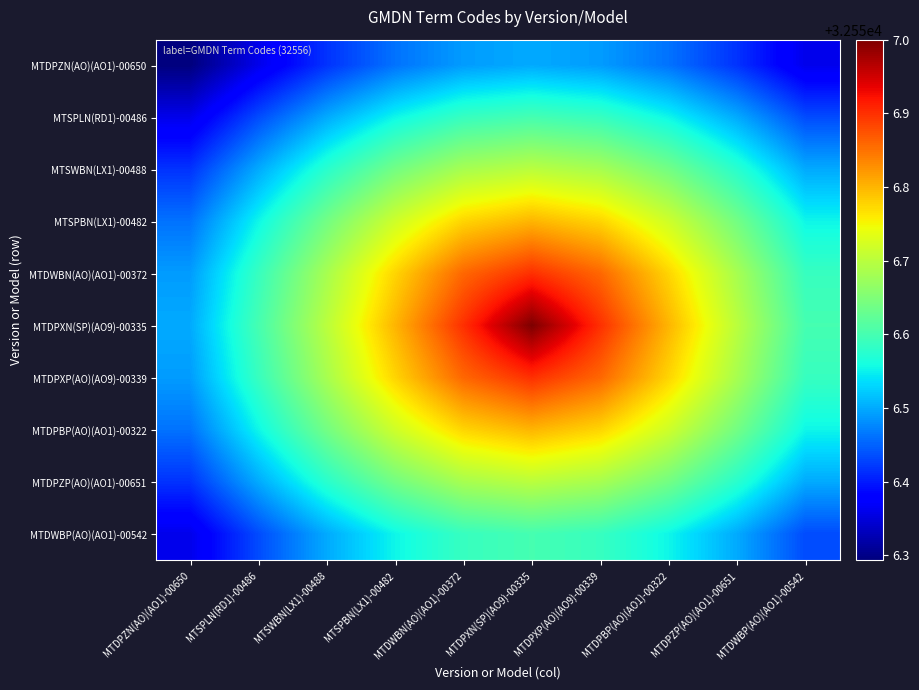

How many series are shown in this chart?

10